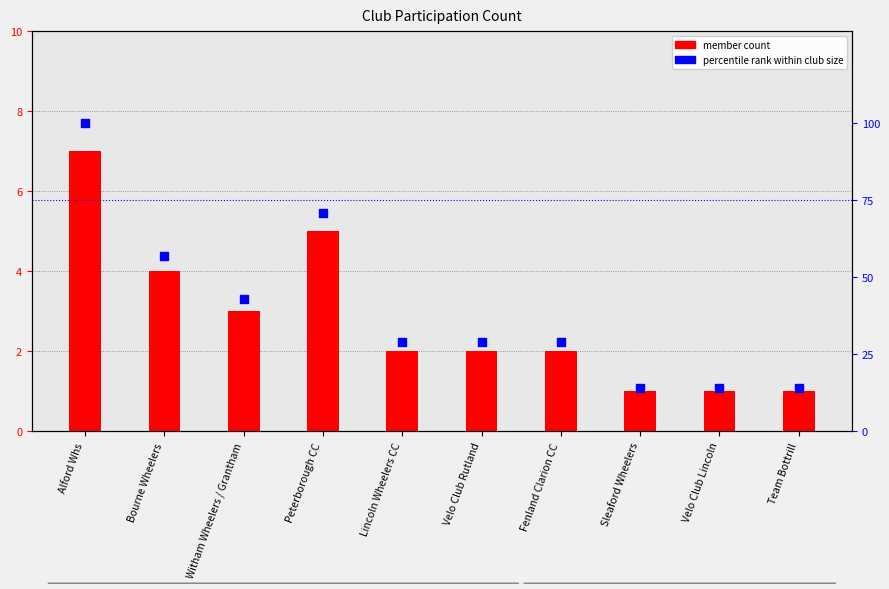

Which series reaches the minimum Y coordinate?

member count